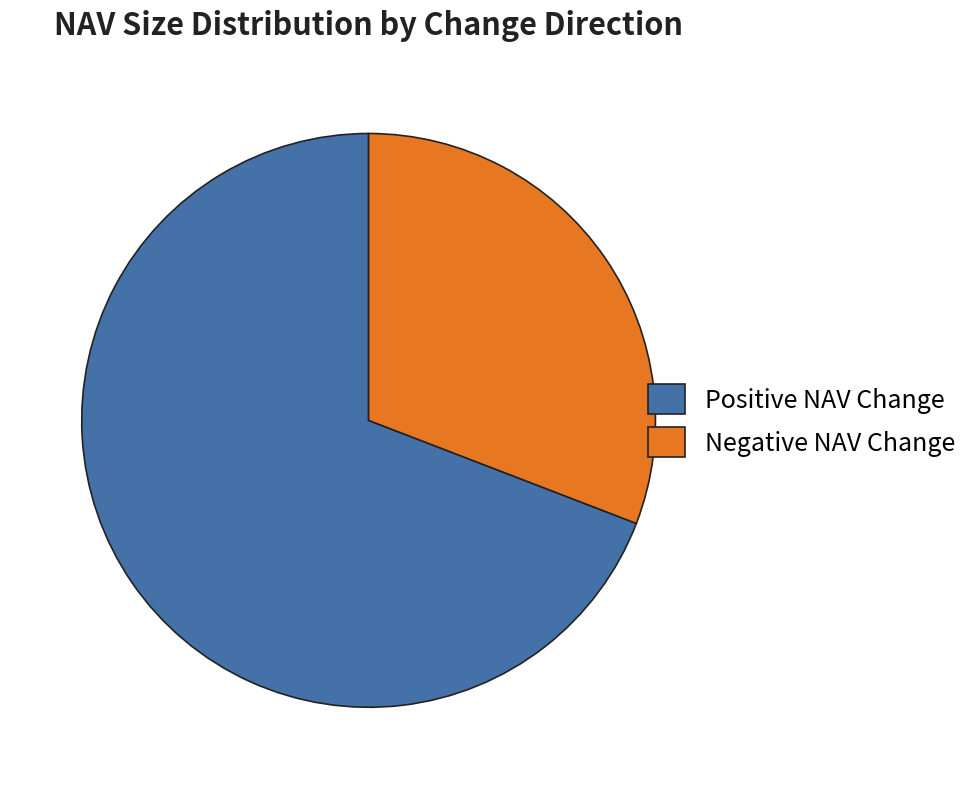

Count the number of slices in the pie.

2